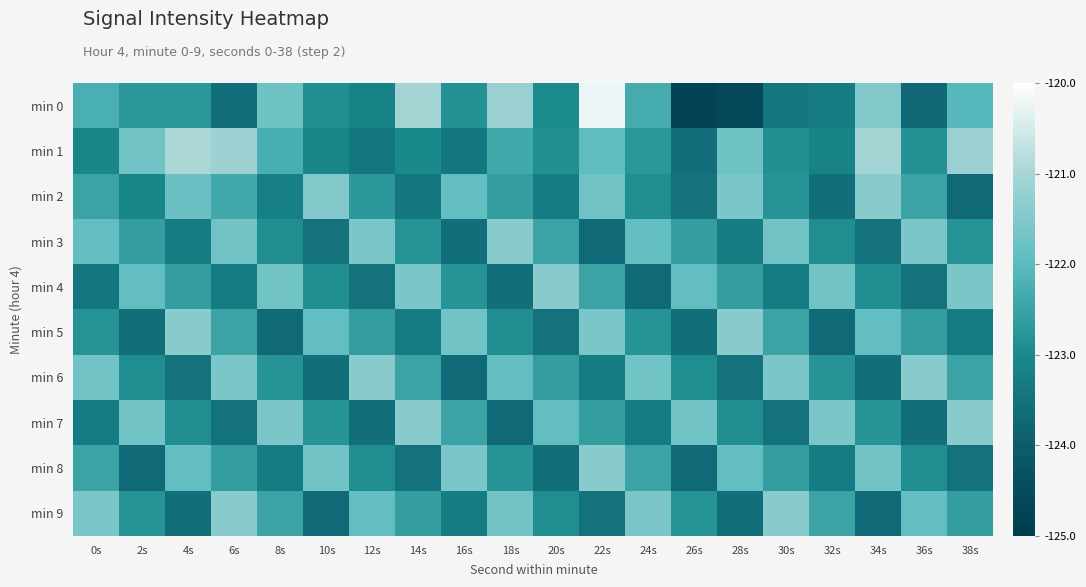

Reading left to right, extract all data points from this chart.

min 0: 0s=-122.3	2s=-122.7	4s=-122.7	6s=-123.6	8s=-121.7	10s=-122.9	12s=-123.1	14s=-121.1	16s=-122.8	18s=-121.2	20s=-123.0	22s=-120.2	24s=-122.3	26s=-124.8	28s=-124.6	30s=-123.4	32s=-123.3	34s=-121.5	36s=-123.8	38s=-122.1
min 1: 0s=-123.1	2s=-121.7	4s=-121.0	6s=-121.1	8s=-122.3	10s=-123.1	12s=-123.4	14s=-123.0	16s=-123.4	18s=-122.4	20s=-122.9	22s=-122.0	24s=-122.7	26s=-123.6	28s=-121.7	30s=-122.9	32s=-123.1	34s=-121.1	36s=-122.8	38s=-121.2
min 2: 0s=-122.5	2s=-123.1	4s=-121.8	6s=-122.4	8s=-123.2	10s=-121.5	12s=-122.7	14s=-123.4	16s=-121.9	18s=-122.6	20s=-123.3	22s=-121.7	24s=-122.9	26s=-123.5	28s=-121.6	30s=-122.8	32s=-123.6	34s=-121.4	36s=-122.5	38s=-123.7
min 3: 0s=-121.9	2s=-122.6	4s=-123.3	6s=-121.7	8s=-122.9	10s=-123.5	12s=-121.6	14s=-122.8	16s=-123.6	18s=-121.4	20s=-122.5	22s=-123.7	24s=-121.9	26s=-122.6	28s=-123.3	30s=-121.7	32s=-122.9	34s=-123.5	36s=-121.6	38s=-122.8
min 4: 0s=-123.4	2s=-121.9	4s=-122.6	6s=-123.3	8s=-121.7	10s=-122.9	12s=-123.5	14s=-121.6	16s=-122.8	18s=-123.6	20s=-121.4	22s=-122.5	24s=-123.7	26s=-121.9	28s=-122.6	30s=-123.3	32s=-121.7	34s=-122.9	36s=-123.5	38s=-121.6
min 5: 0s=-122.8	2s=-123.6	4s=-121.4	6s=-122.5	8s=-123.7	10s=-121.9	12s=-122.6	14s=-123.3	16s=-121.7	18s=-122.9	20s=-123.5	22s=-121.6	24s=-122.8	26s=-123.6	28s=-121.4	30s=-122.5	32s=-123.7	34s=-121.9	36s=-122.6	38s=-123.3
min 6: 0s=-121.7	2s=-122.9	4s=-123.5	6s=-121.6	8s=-122.8	10s=-123.6	12s=-121.4	14s=-122.5	16s=-123.7	18s=-121.9	20s=-122.6	22s=-123.3	24s=-121.7	26s=-122.9	28s=-123.5	30s=-121.6	32s=-122.8	34s=-123.6	36s=-121.4	38s=-122.5
min 7: 0s=-123.3	2s=-121.7	4s=-122.9	6s=-123.5	8s=-121.6	10s=-122.8	12s=-123.6	14s=-121.4	16s=-122.5	18s=-123.7	20s=-121.9	22s=-122.6	24s=-123.3	26s=-121.7	28s=-122.9	30s=-123.5	32s=-121.6	34s=-122.8	36s=-123.6	38s=-121.4
min 8: 0s=-122.5	2s=-123.7	4s=-121.9	6s=-122.6	8s=-123.3	10s=-121.7	12s=-122.9	14s=-123.5	16s=-121.6	18s=-122.8	20s=-123.6	22s=-121.4	24s=-122.5	26s=-123.7	28s=-121.9	30s=-122.6	32s=-123.3	34s=-121.7	36s=-122.9	38s=-123.5
min 9: 0s=-121.6	2s=-122.8	4s=-123.6	6s=-121.4	8s=-122.5	10s=-123.7	12s=-121.9	14s=-122.6	16s=-123.3	18s=-121.7	20s=-122.9	22s=-123.5	24s=-121.6	26s=-122.8	28s=-123.6	30s=-121.4	32s=-122.5	34s=-123.7	36s=-121.9	38s=-122.6